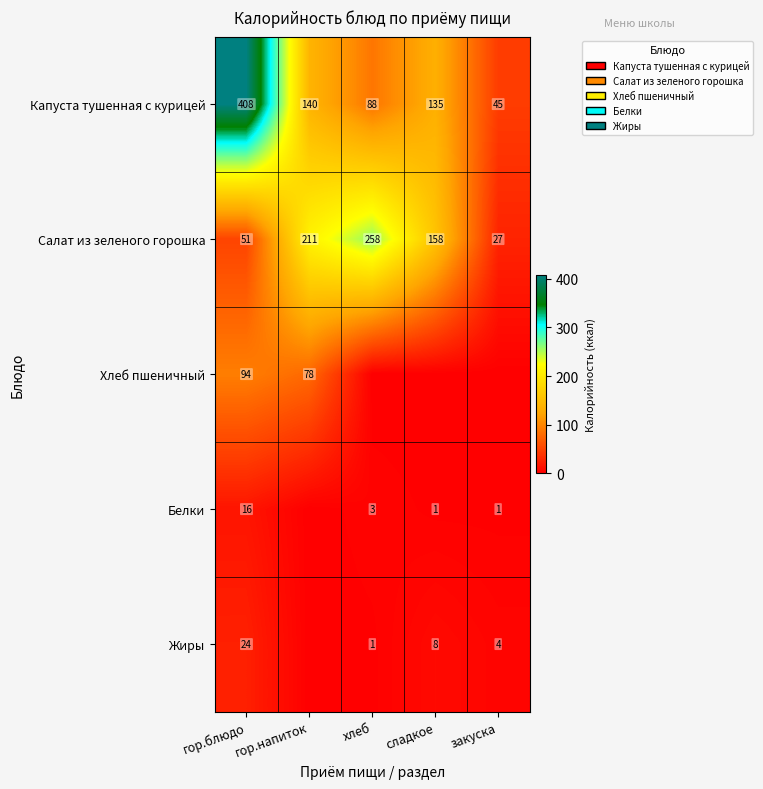

What is the difference between the highest and lowest values at гор.блюдо?

392